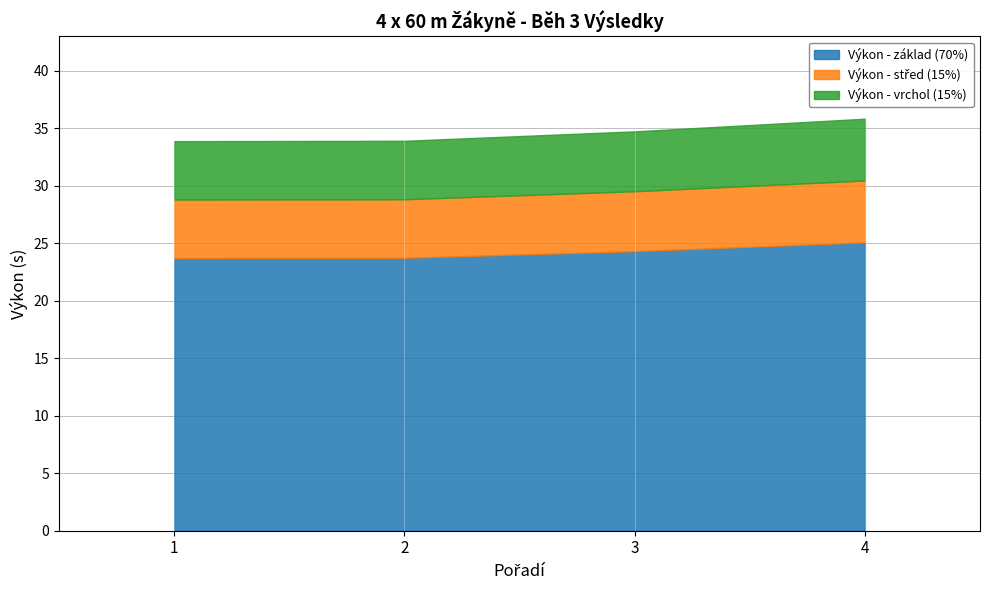

List the labels in order of value, largest first.

4, 3, 2, 1